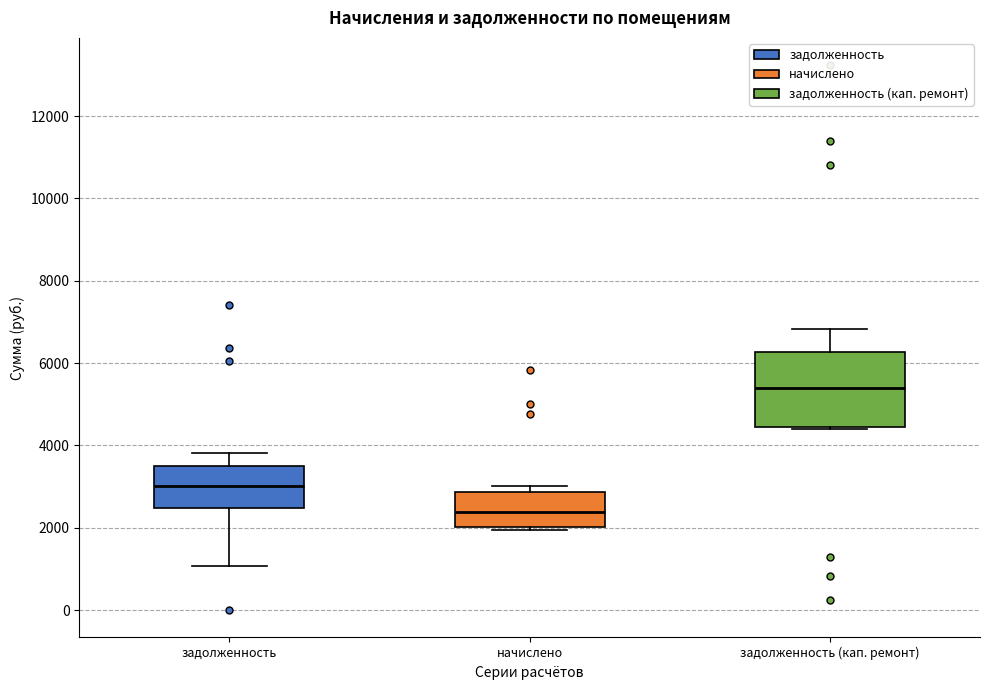

Where does the upper whisker of the box for задолженность end on the y-axis? The values are not printed on the chart, so give them approximately, as read against the axis.

3800